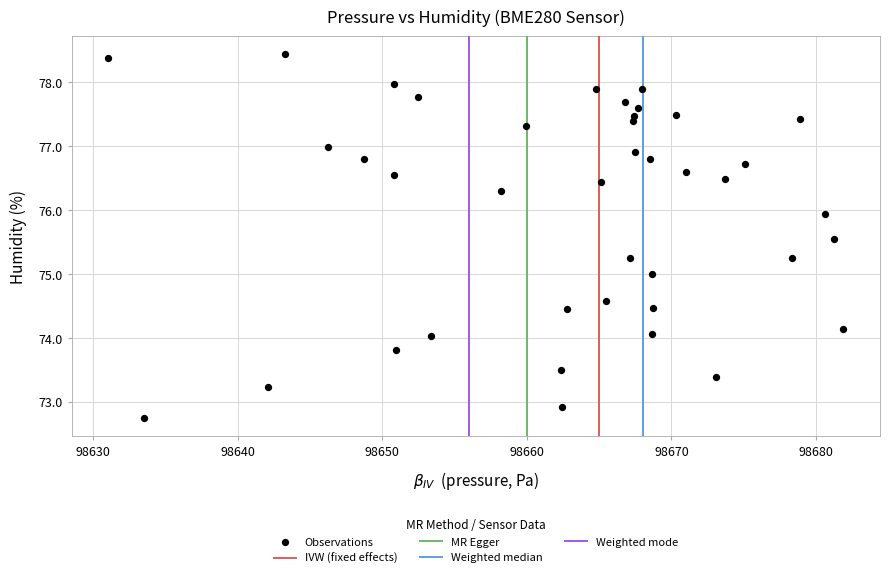

What is the range of X values (max minus min)?

50.8